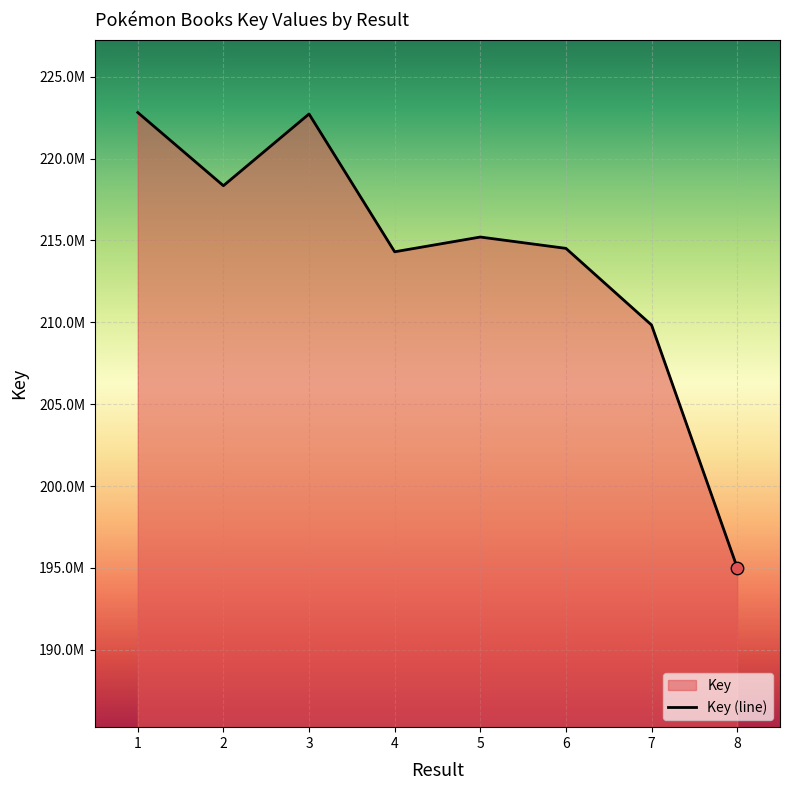

Approximately how many times larger is the value at 7 compared to 4?

1.0